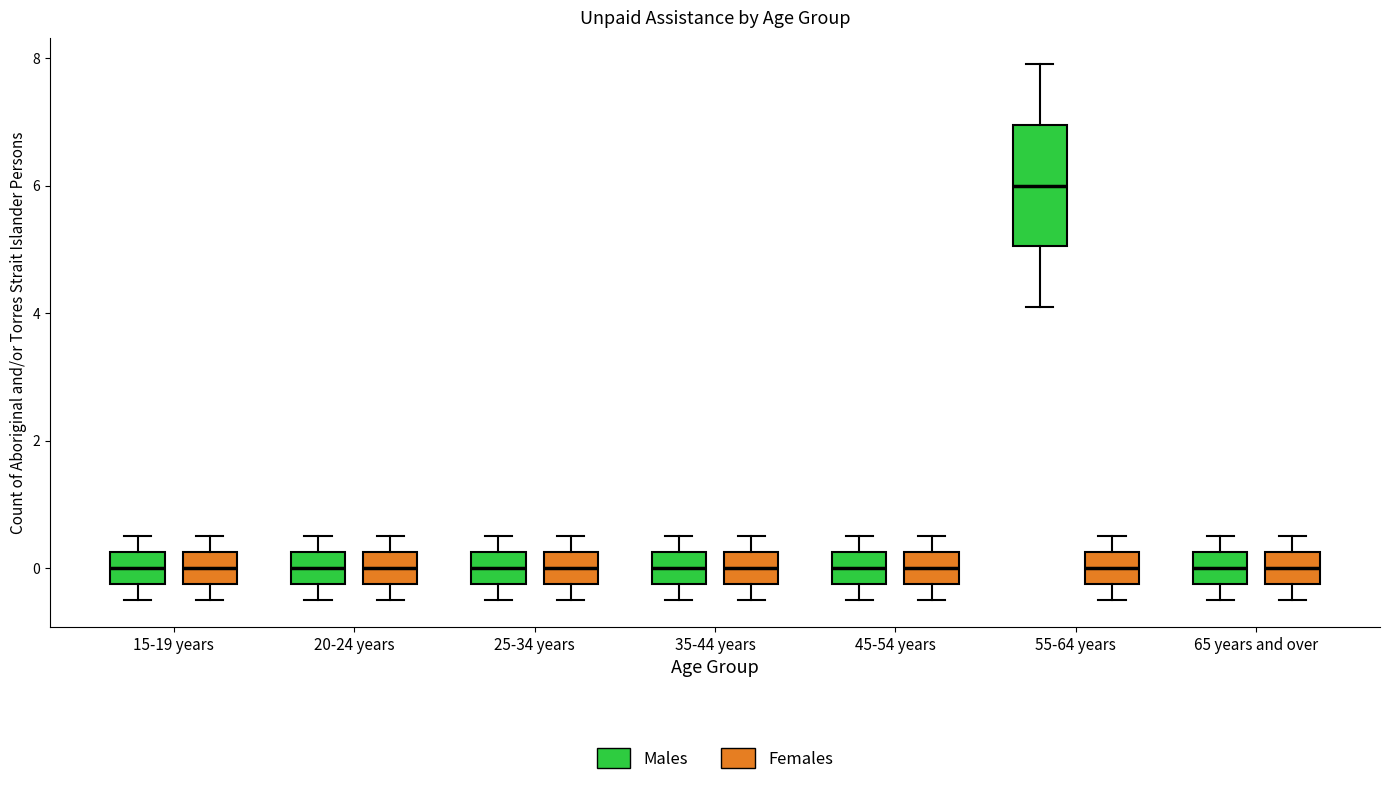

Reading left to right, read every box against the y-axis: the position of its median line, the range the box covers, and the ends of its whiskers. The values are not printed on the chart, so give them approximately, as read against the axis.

15-19 years (Males): median 0.0, box -0.2 to 0.2, whiskers -0.4 to 0.6
15-19 years (Females): median 0.0, box -0.2 to 0.2, whiskers -0.4 to 0.6
20-24 years (Males): median 0.0, box -0.2 to 0.2, whiskers -0.4 to 0.6
20-24 years (Females): median 0.0, box -0.2 to 0.2, whiskers -0.4 to 0.6
25-34 years (Males): median 0.0, box -0.2 to 0.2, whiskers -0.4 to 0.6
25-34 years (Females): median 0.0, box -0.2 to 0.2, whiskers -0.4 to 0.6
35-44 years (Males): median 0.0, box -0.2 to 0.2, whiskers -0.4 to 0.6
35-44 years (Females): median 0.0, box -0.2 to 0.2, whiskers -0.4 to 0.6
45-54 years (Males): median 0.0, box -0.2 to 0.2, whiskers -0.4 to 0.6
45-54 years (Females): median 0.0, box -0.2 to 0.2, whiskers -0.4 to 0.6
55-64 years (Males): median 6.0, box 5.0 to 7.0, whiskers 4.2 to 8.0
55-64 years (Females): median 0.0, box -0.2 to 0.2, whiskers -0.4 to 0.6
65 years and over (Males): median 0.0, box -0.2 to 0.2, whiskers -0.4 to 0.6
65 years and over (Females): median 0.0, box -0.2 to 0.2, whiskers -0.4 to 0.6